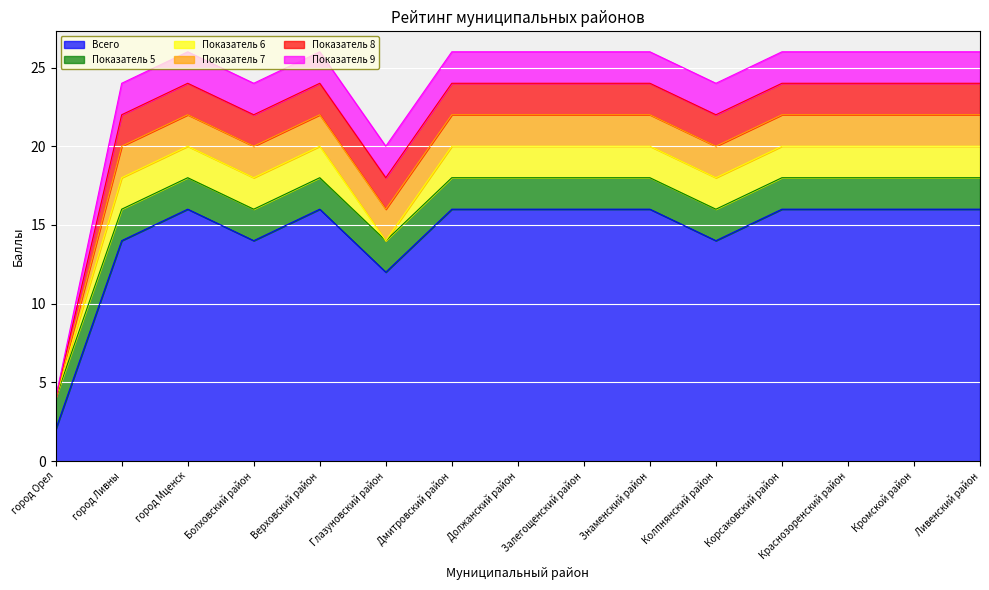

What is the sum of the Показатель 5 values at Болховский район and город Орел?

4